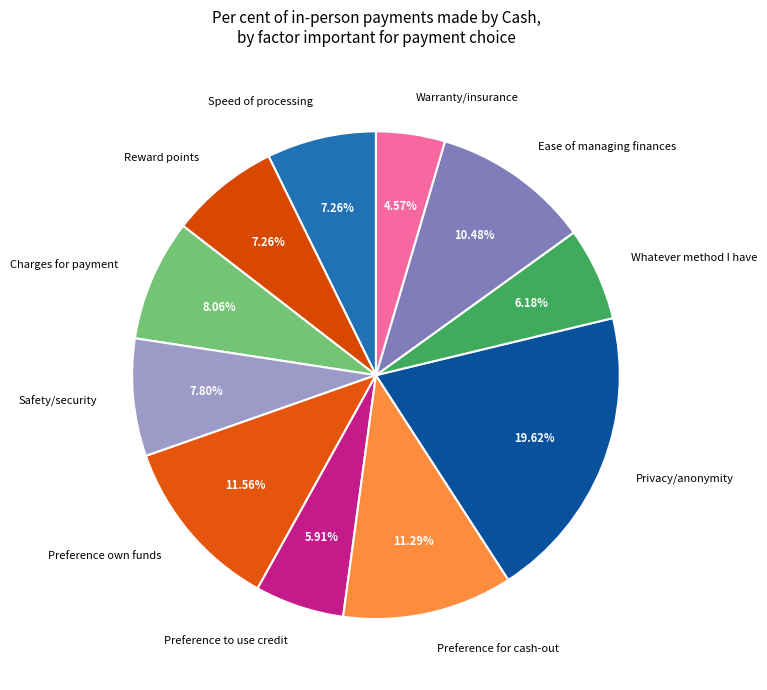

How many segments does this pie chart have?

11